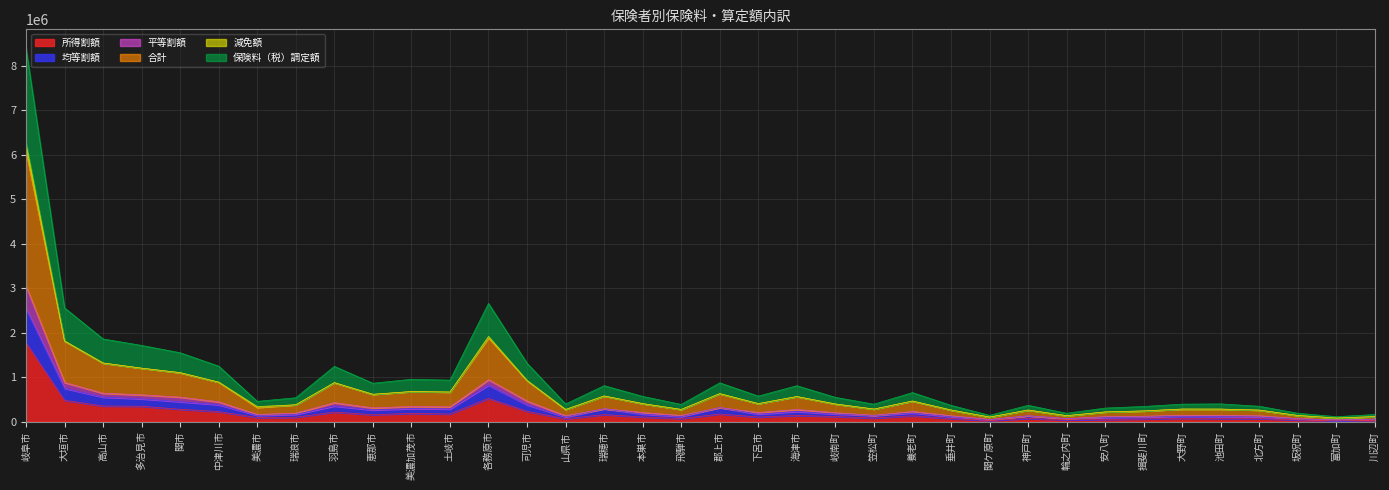

Which category has the lowest value across all series?

富加町